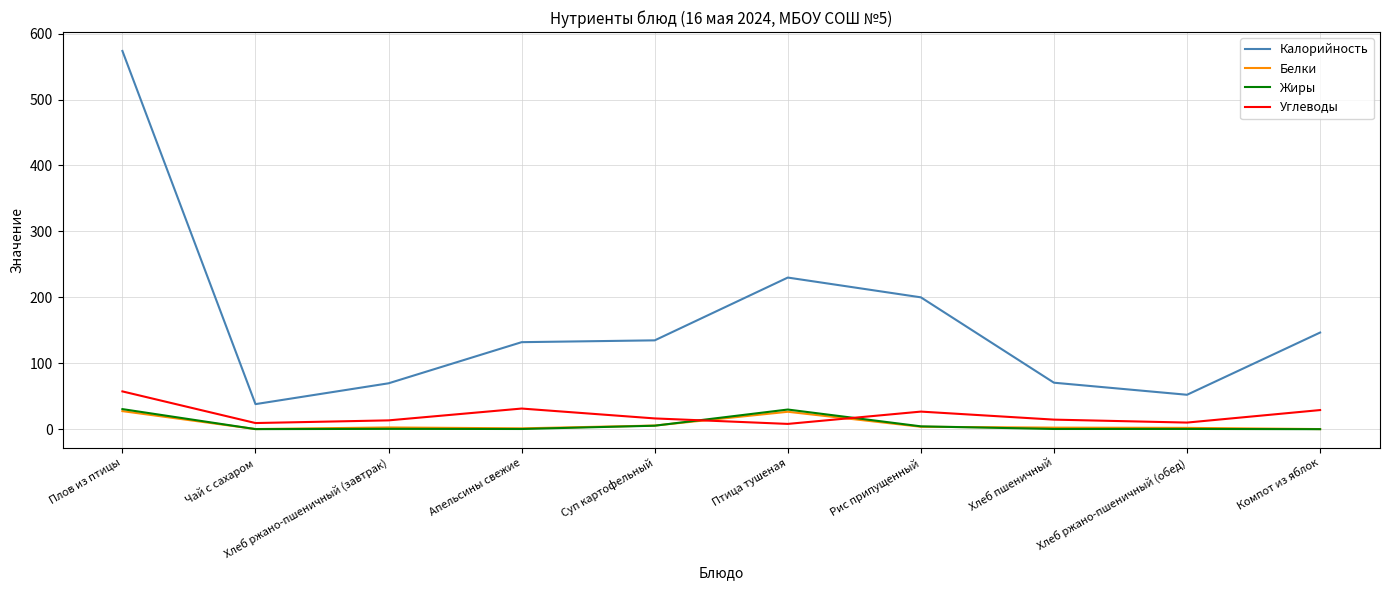

True or false: Углеводы and Жиры intersect in this chart.

True